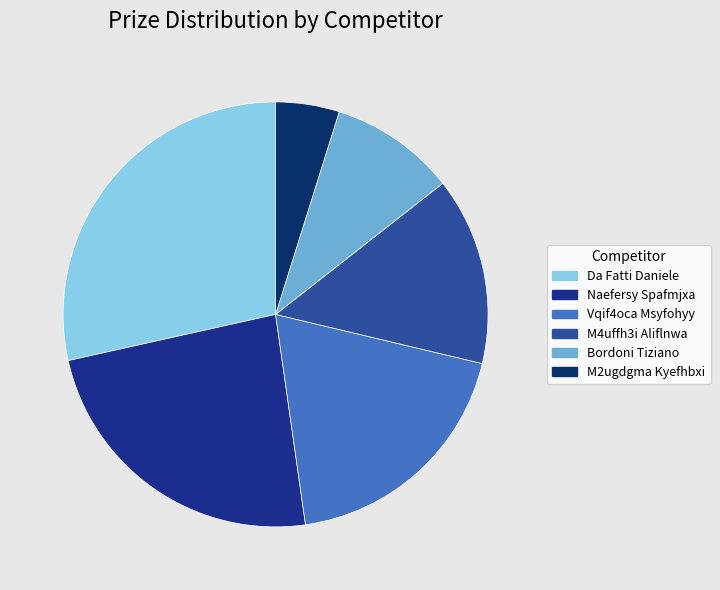

Which slice is the smallest?

M2ugdgma Kyefhbxi